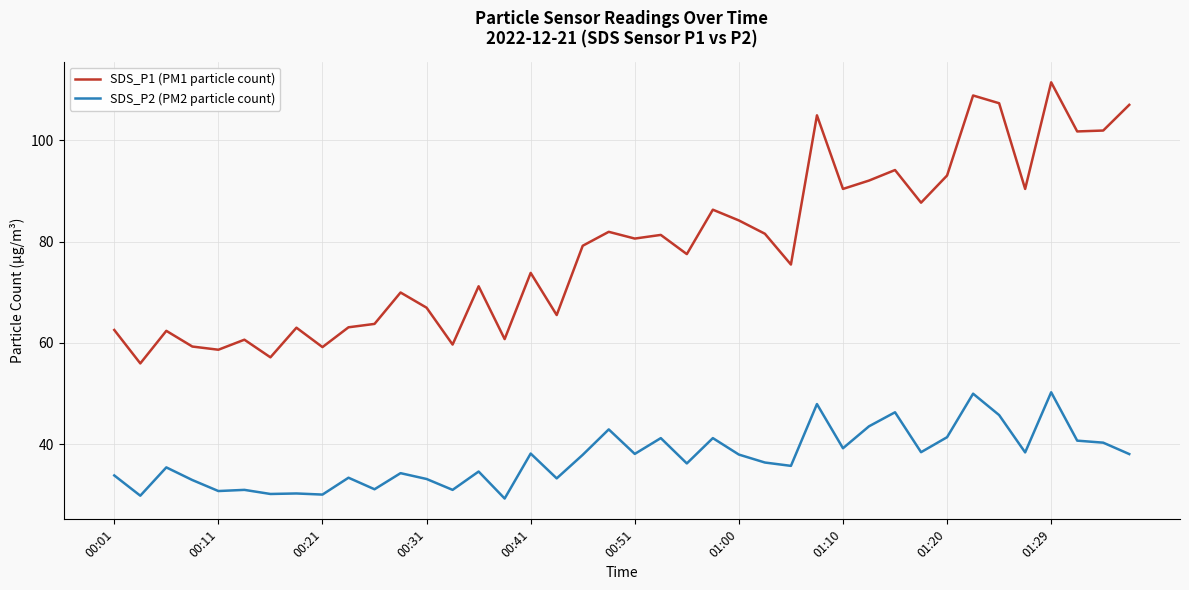

What is the difference between the maximum and minimum values in the SDS_P2 (PM2 particle count) series?

21.0